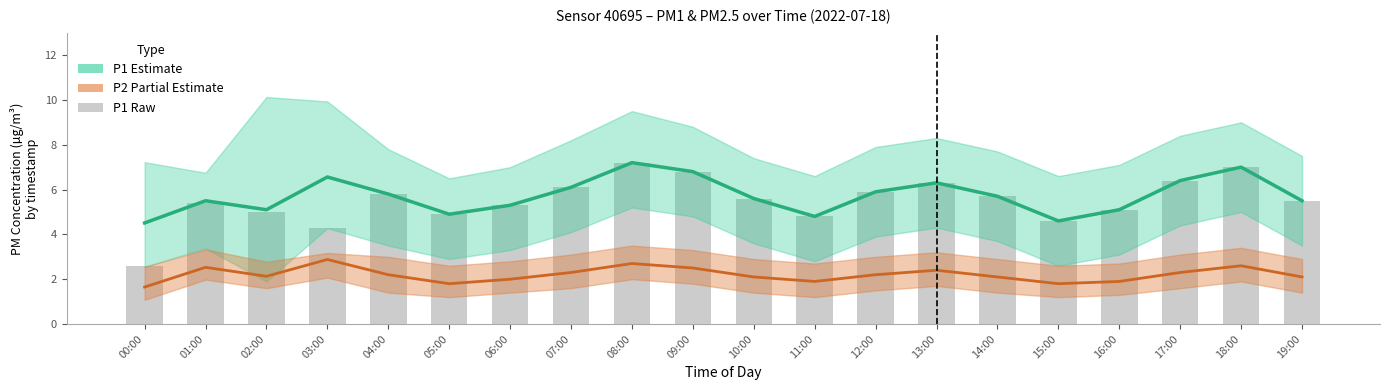

Does the chart contain stacked bars?

No